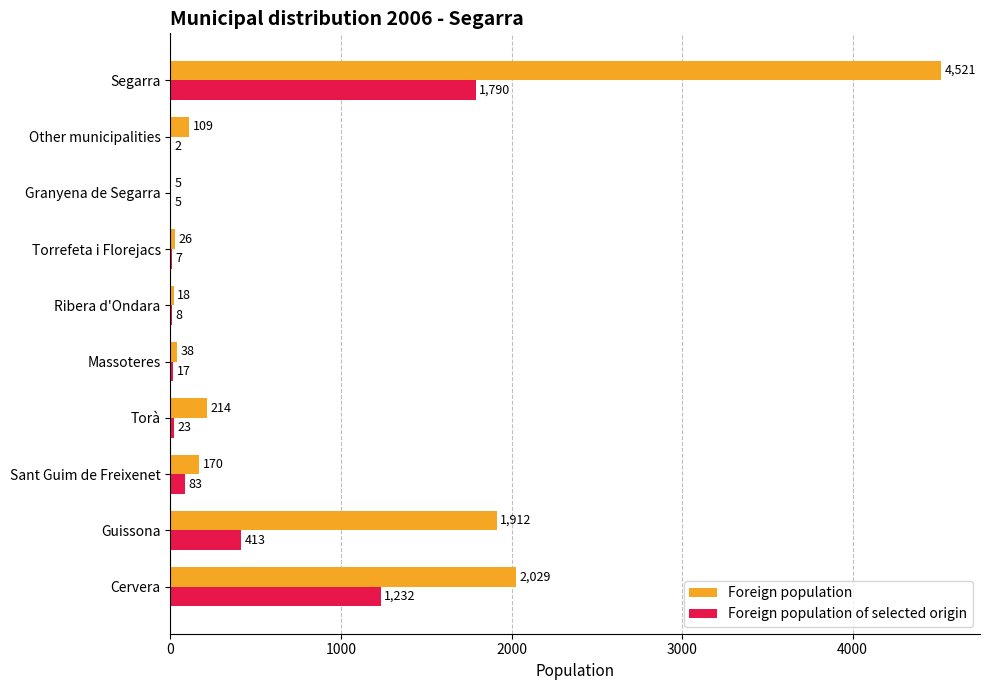

At which category is the sum across all series the highest?

Segarra